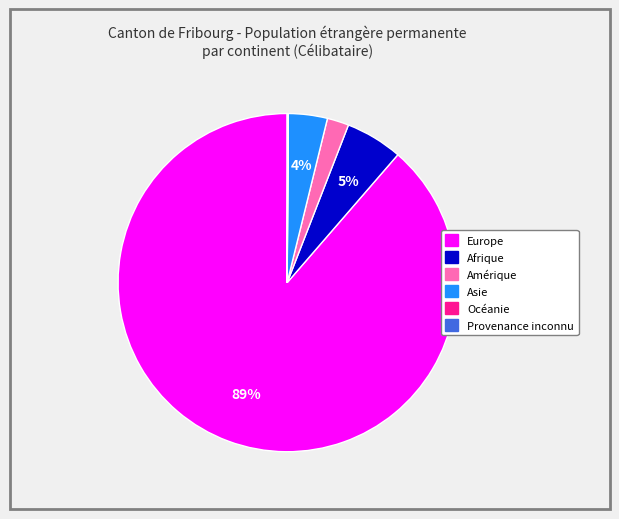

Which has a higher value, Europe or Afrique?

Europe